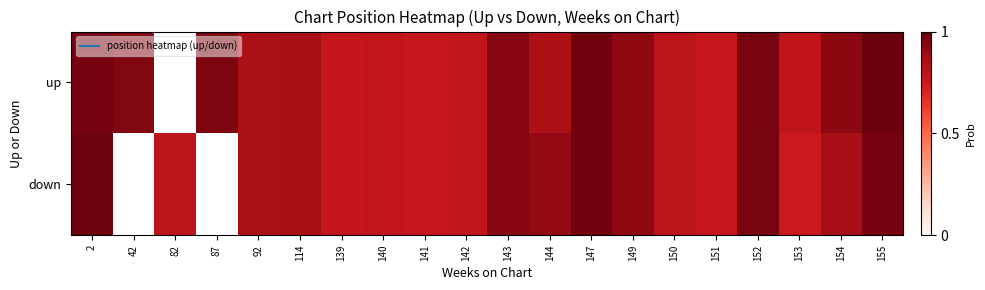

Which has a higher value, 151 or 149?

149